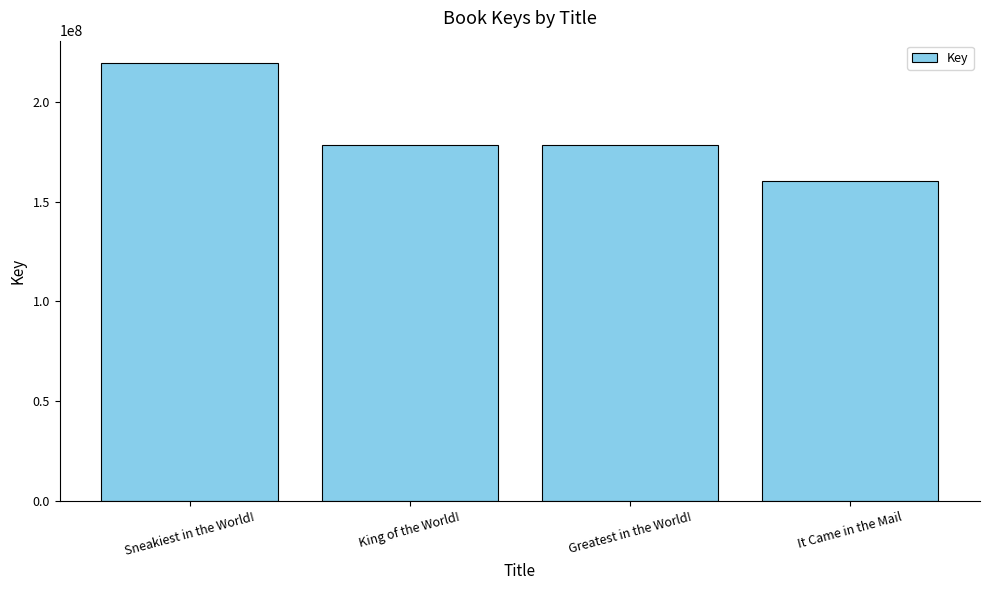

The chart shows a value of 178424513 at Greatest in the World!. True or false?

True